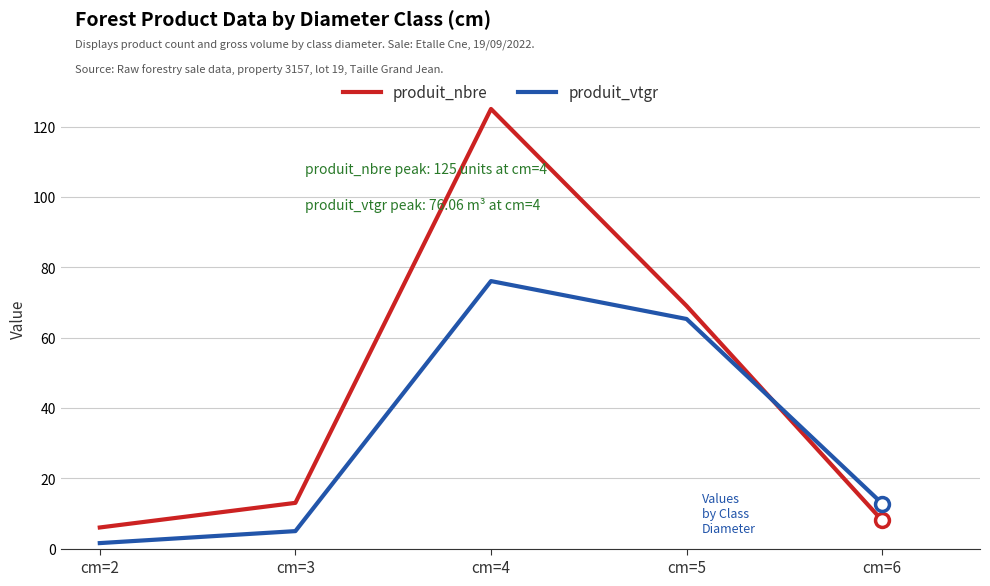

What are all the series names shown in the legend?

produit_nbre, produit_vtgr